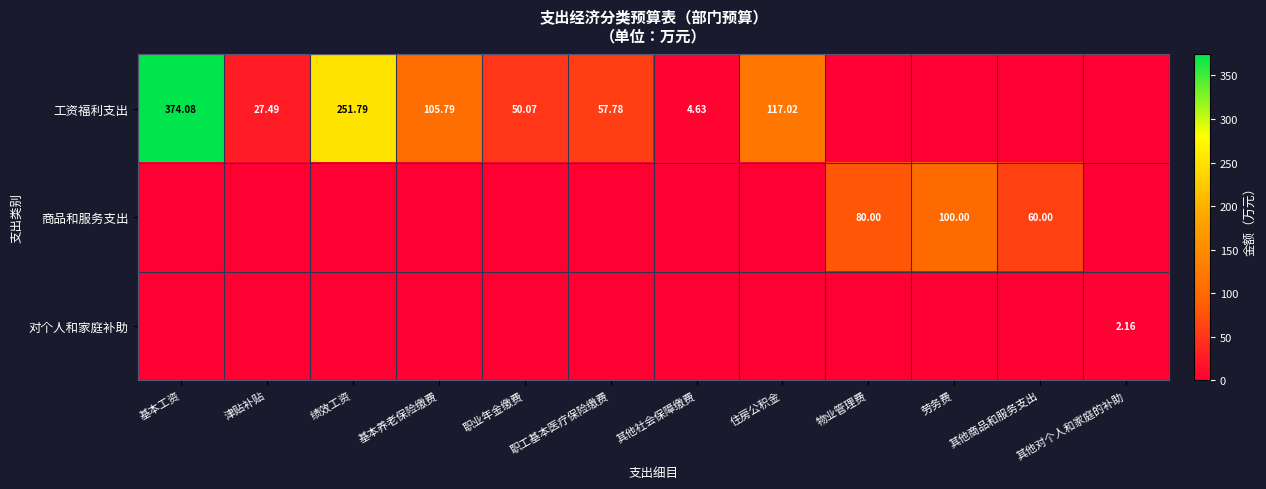

What is the difference between the 工资福利支出 values at 其他对个人和家庭的补助 and 基本养老保险缴费?

105.8